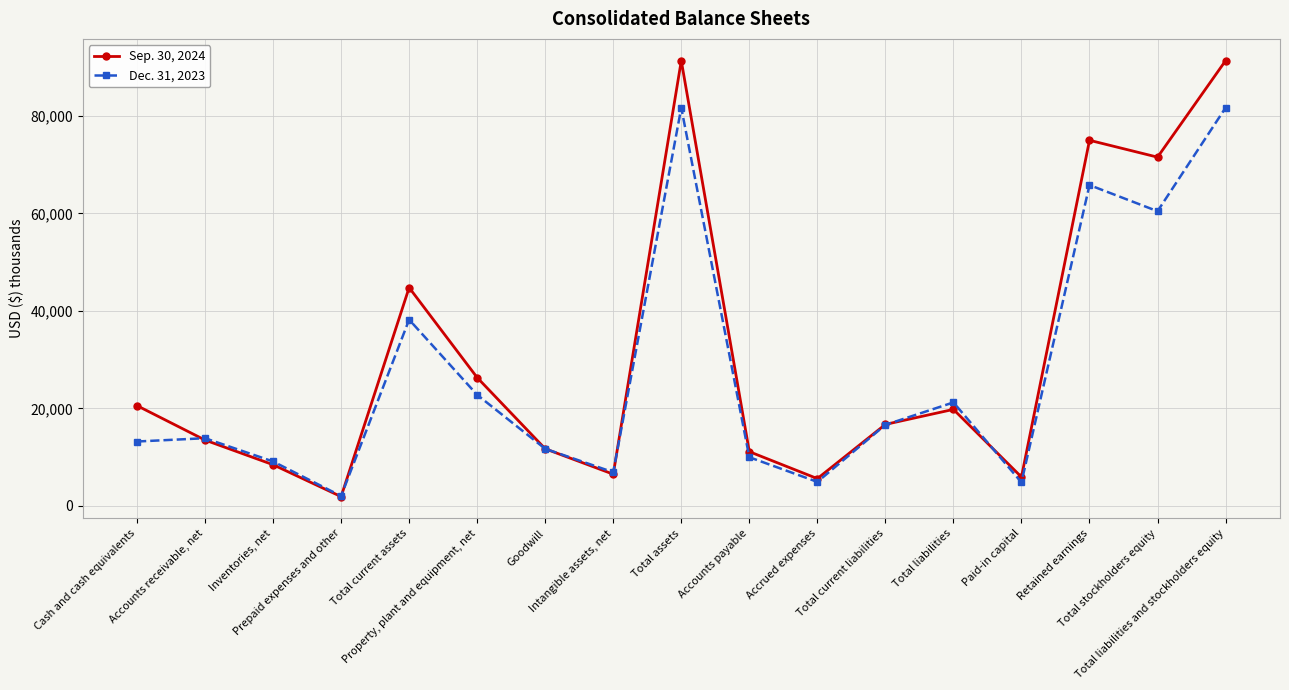

In Dec. 31, 2023, how many points are lower than both neighbors (excluding endpoints)?

5